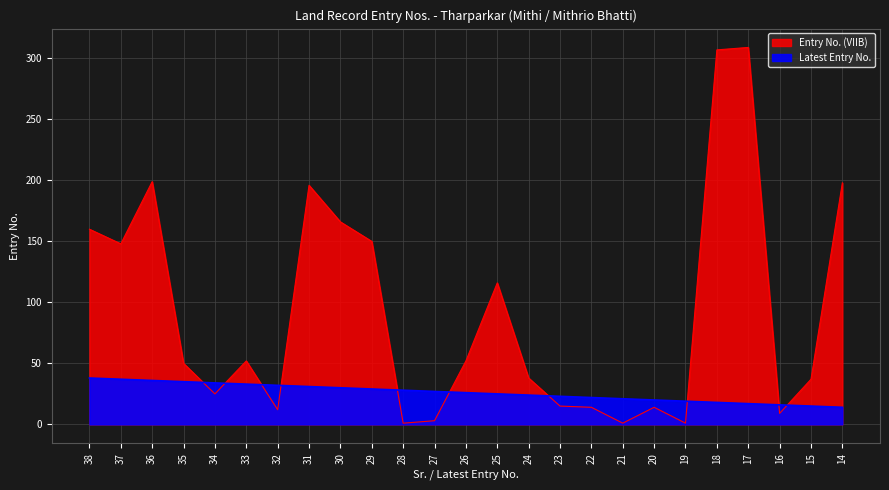

What is the maximum value for Entry No. (VIIB)?

309